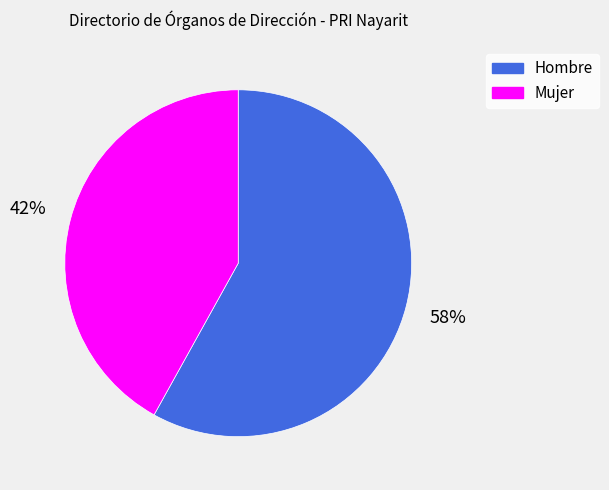

To the nearest percent, what is the difference between the Hombre and Mujer slice percentages?

16%